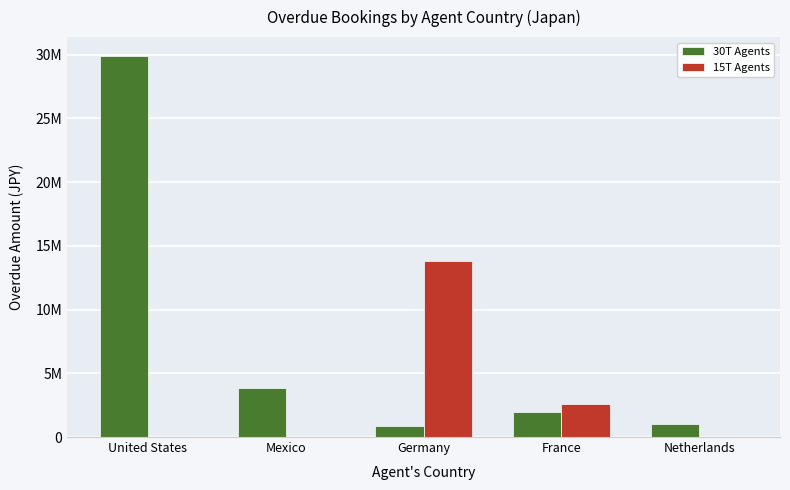

Reading left to right, what are all the values shown in this chart?

30T Agents: 29884360.0	3880511.0	890300.0	1995720.0	1008190.0
15T Agents: 0.0	0.0	13826436.0	2604708.0	0.0